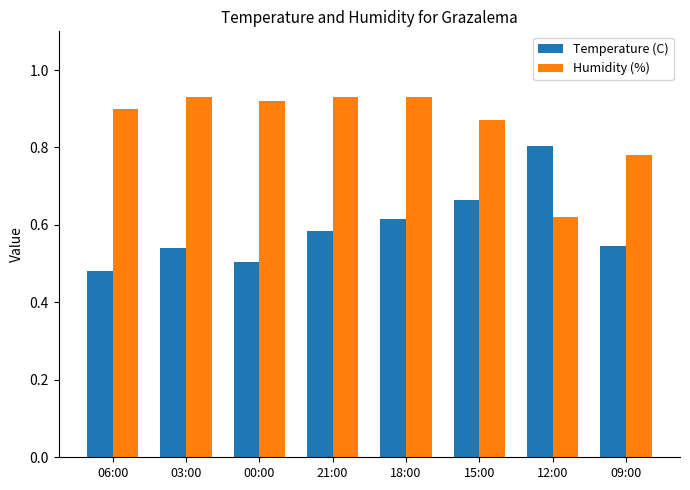

True or false: Humidity (%) has a value of 0.9 at 21:00.

True